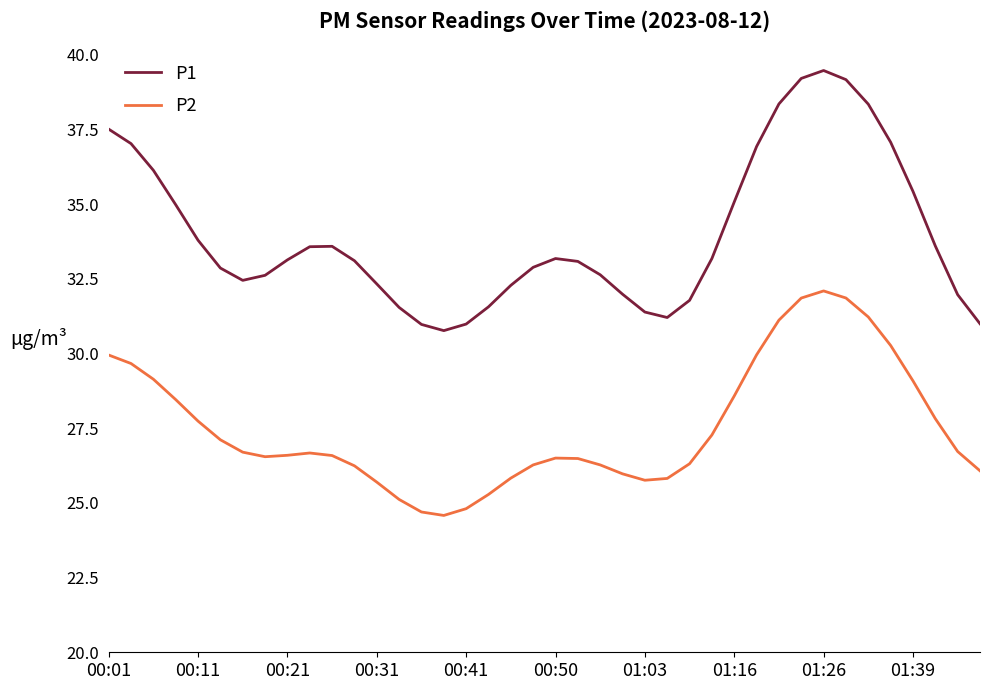

List the series in order of their peak value, lowest first.

P2, P1